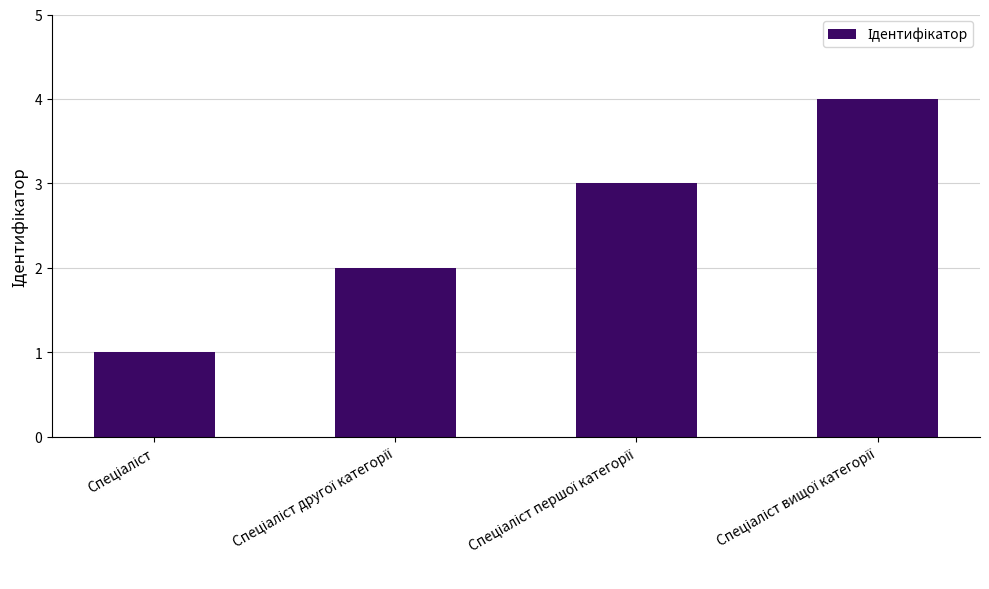

What is the sum of all values?

10